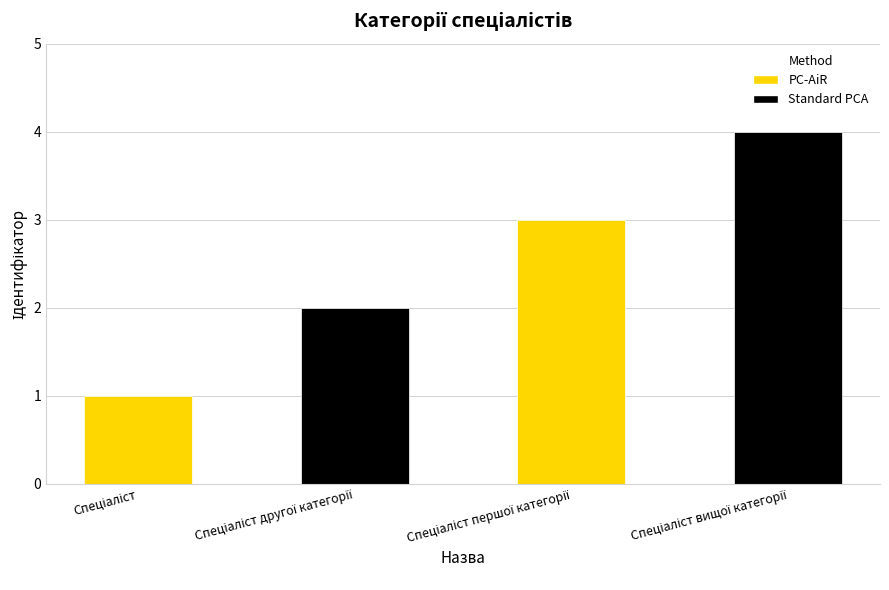

What is the difference between the maximum and minimum values?

3